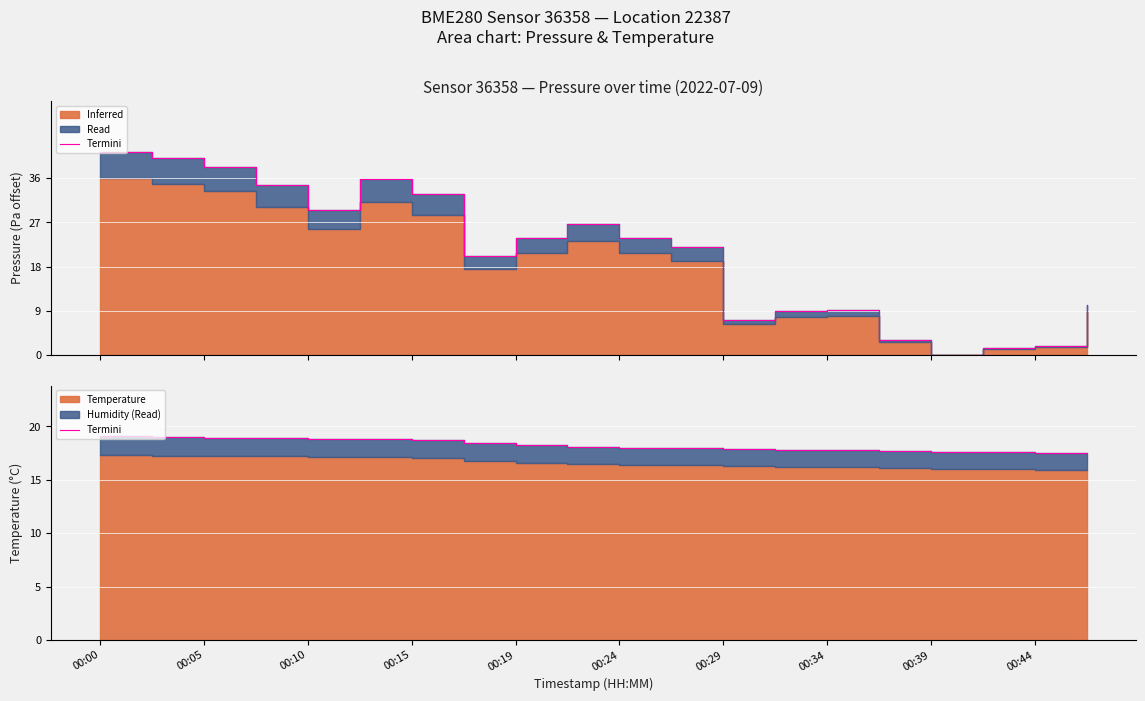

True or false: the data has more than 2 interior local peaks.

False